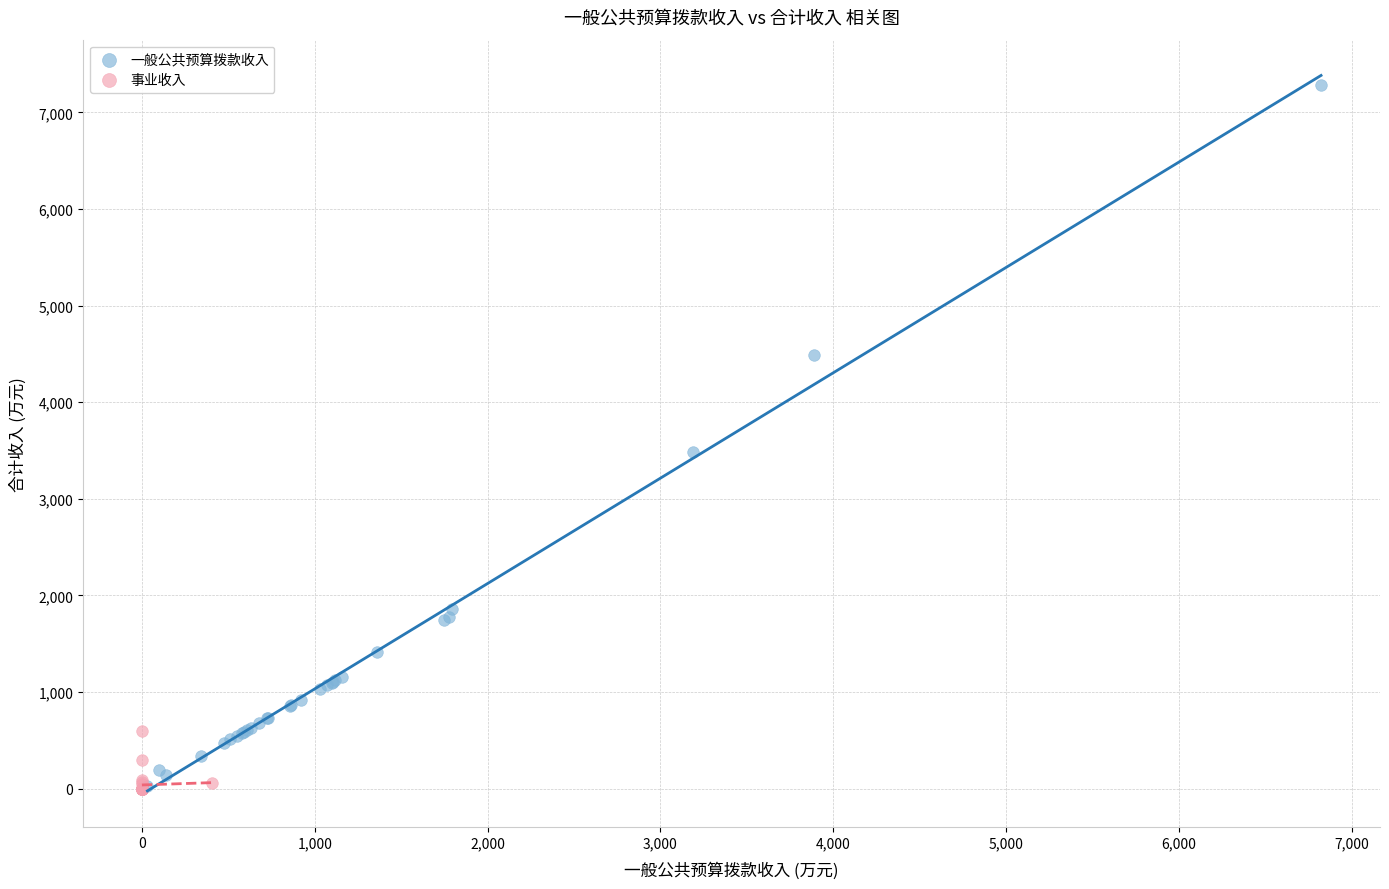

Which series has the largest Y range (max minus min)?

一般公共预算拨款收入